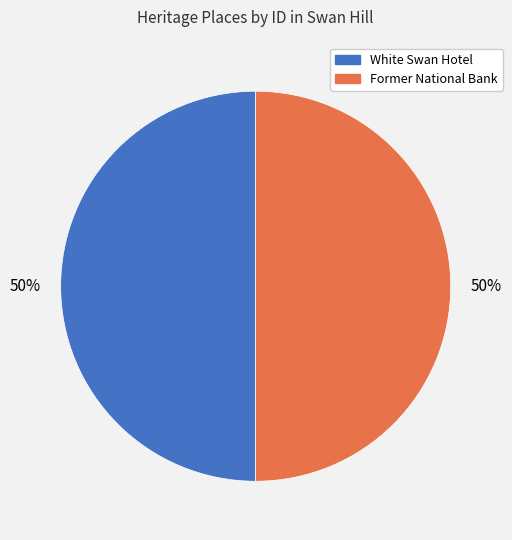

Combined, do Former National Bank and White Swan Hotel account for over 50%?

Yes